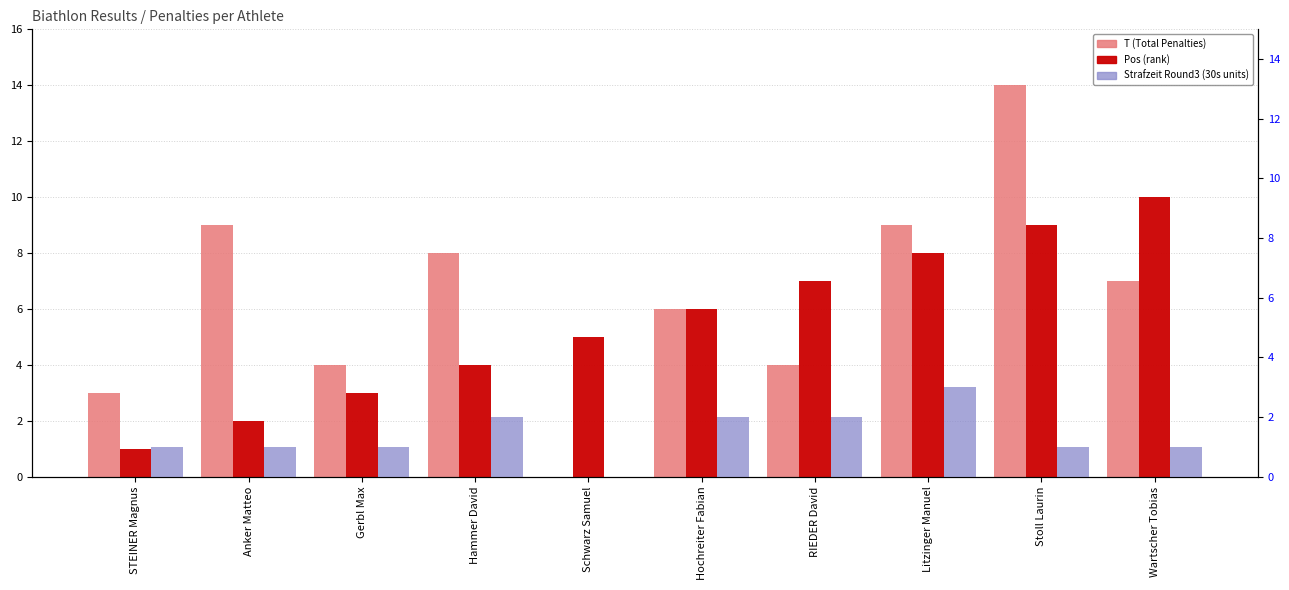

What is the sum of all T (Total Penalties) values?

64